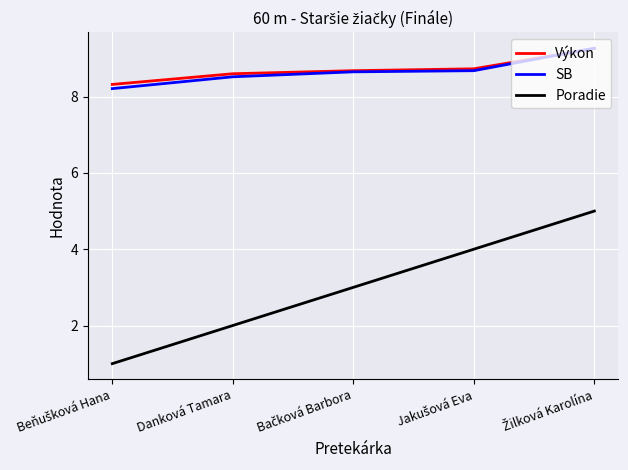

What is the maximum value shown in the chart?

9.3